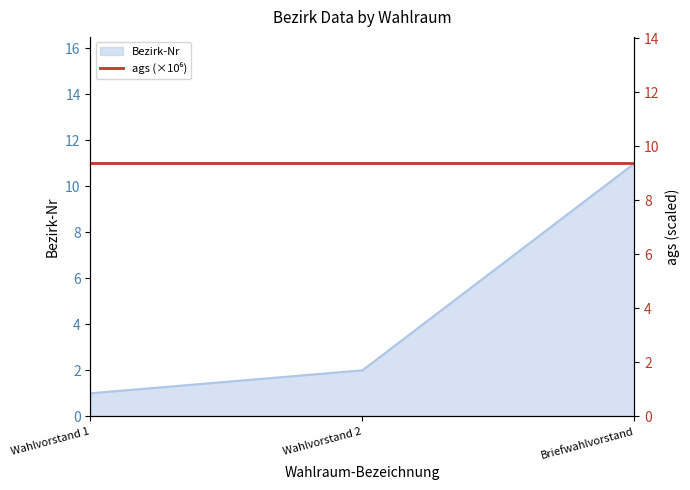

Count the values in the range 1 to 11.

3